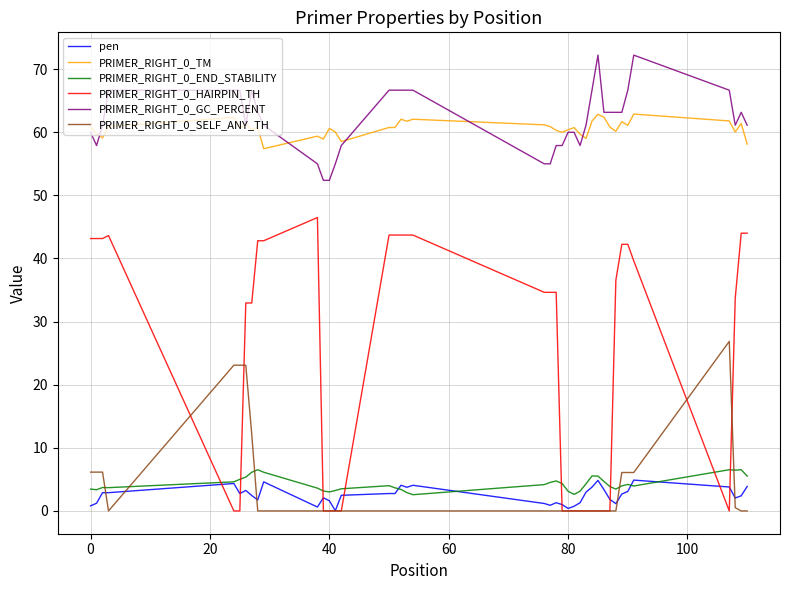

True or false: PRIMER_RIGHT_0_TM and PRIMER_RIGHT_0_SELF_ANY_TH cross at least once.

False